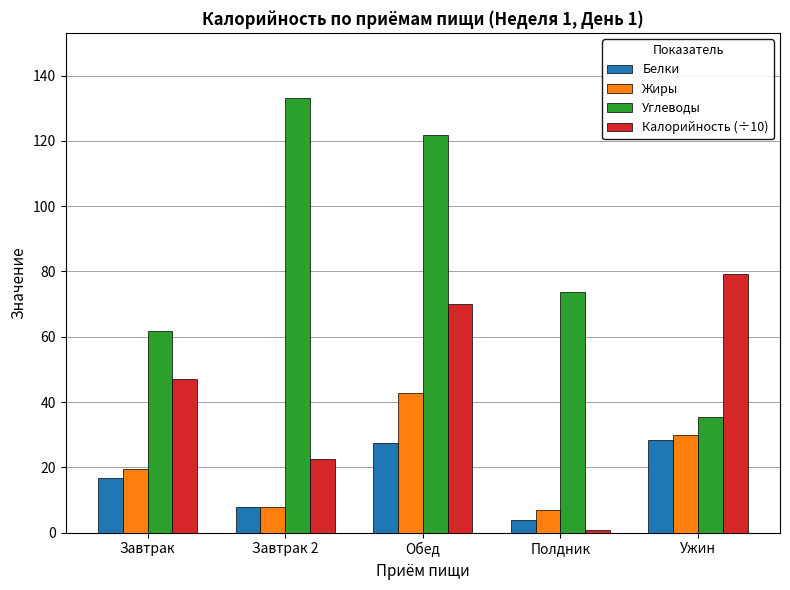

How many bars are there in total?

20